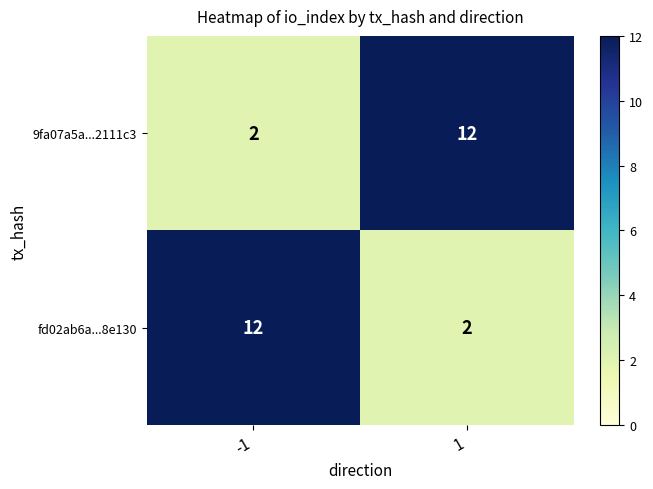

What is the difference between the highest and lowest values at -1?

10